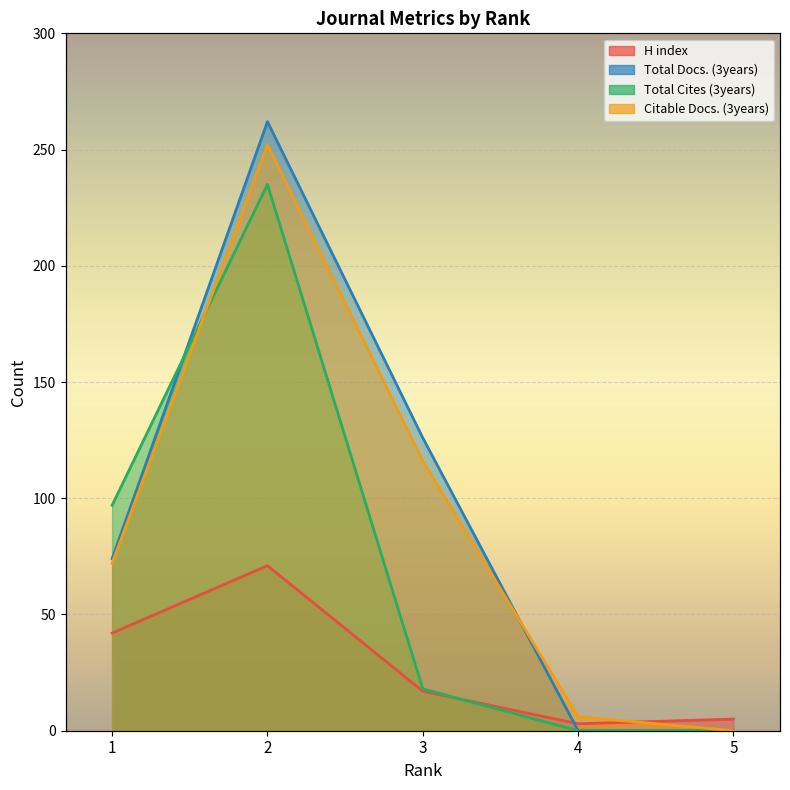

What is the difference between the maximum and minimum values in the Total Docs. (3years) series?

262